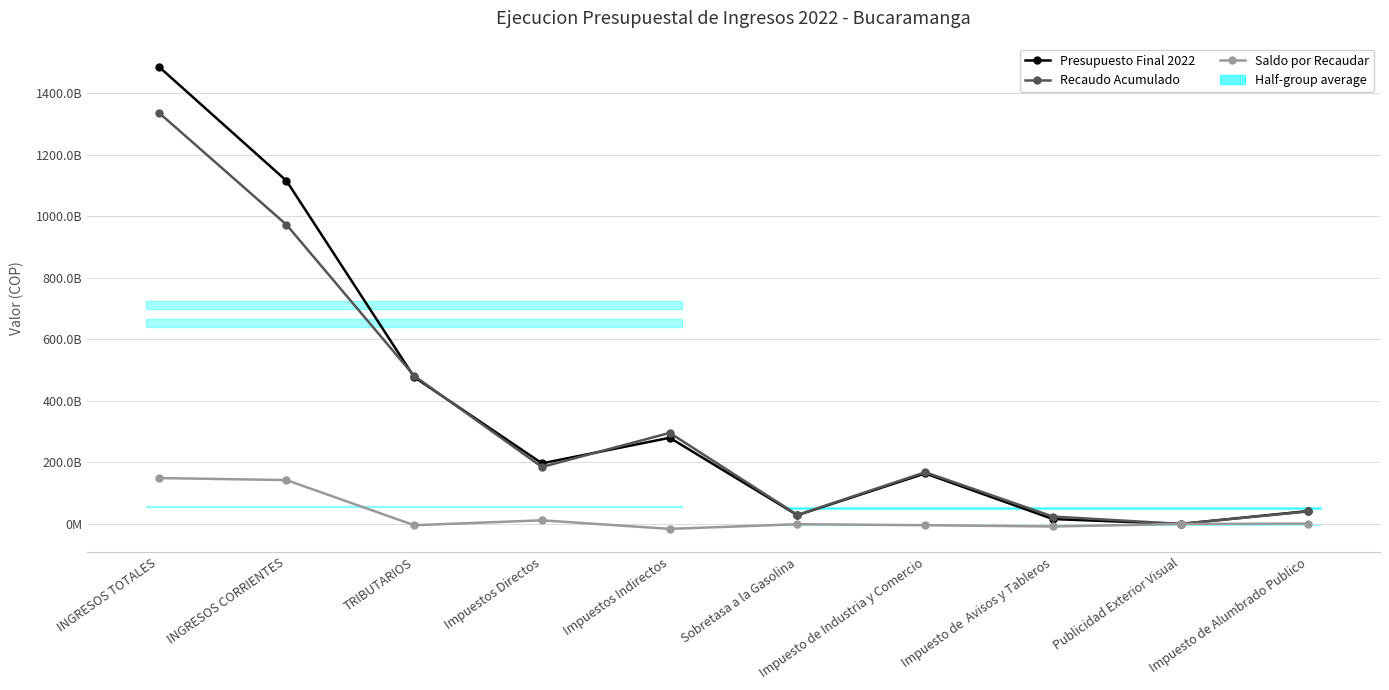

True or false: Saldo por Recaudar and Recaudo Acumulado intersect in this chart.

False